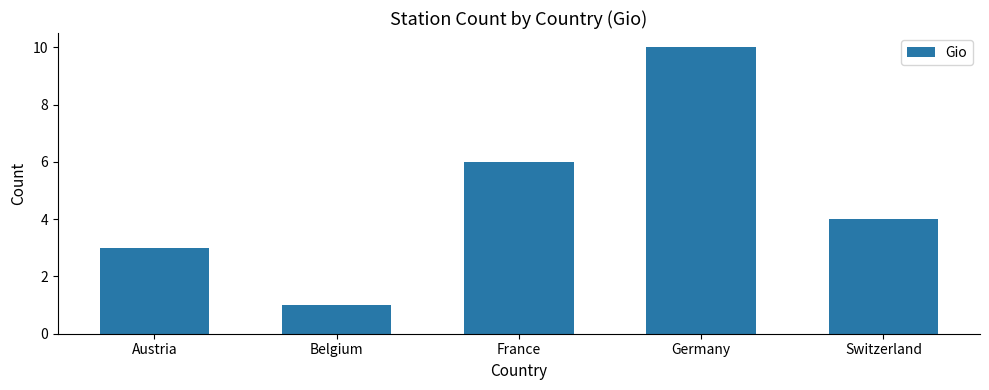

Which label corresponds to the smallest value in the chart?

Belgium